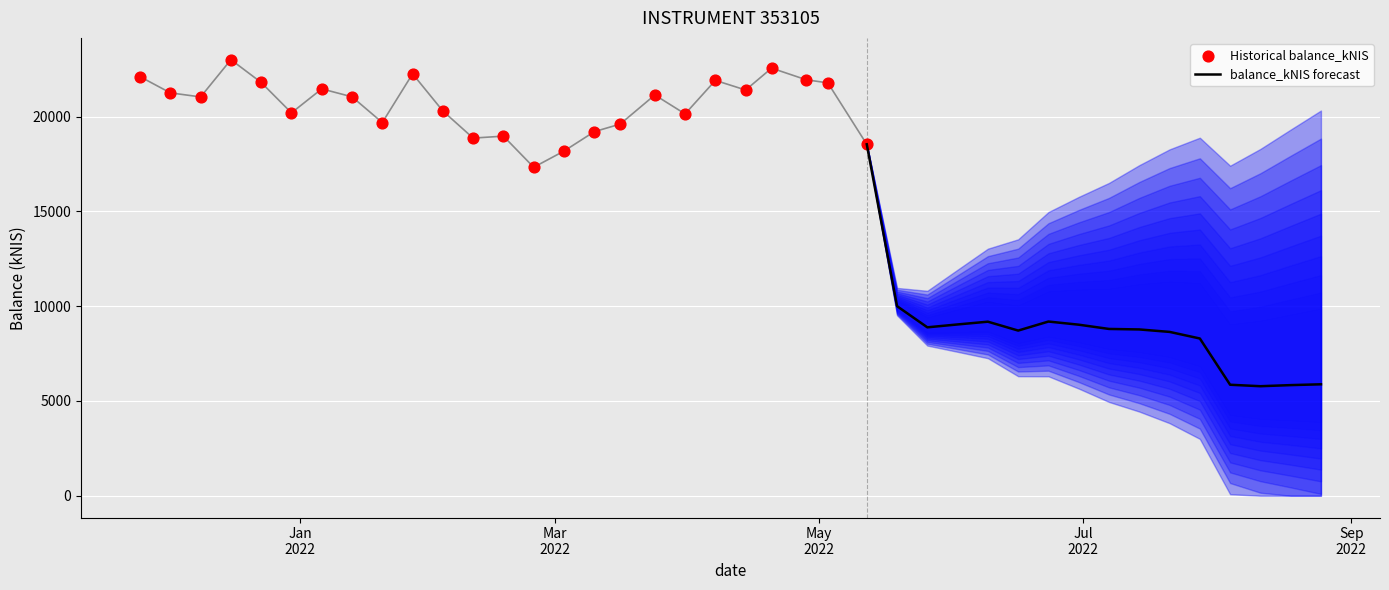

Approximately how many times larger is the value at 2021-11-25 compared to 2022-03-24?

1.0